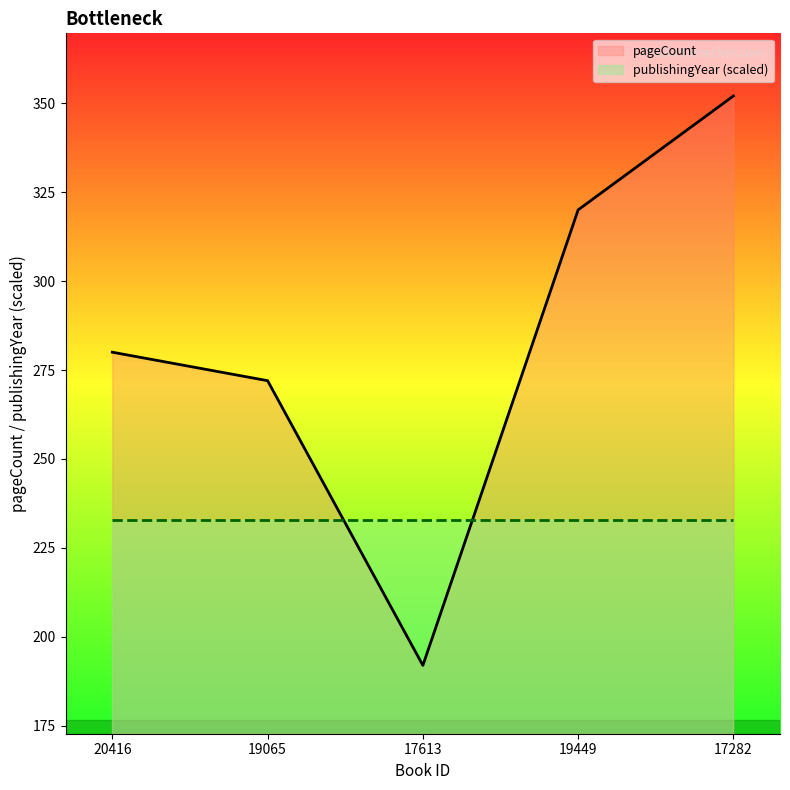

Reading left to right, transcribe all the data shown in this chart.

280	272	192	320	352